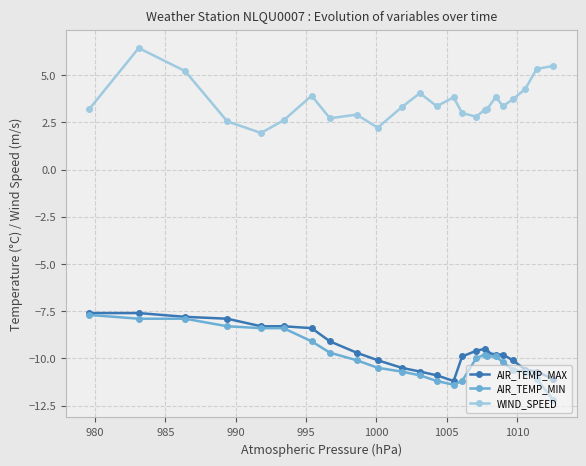

True or false: AIR_TEMP_MAX and WIND_SPEED intersect in this chart.

False